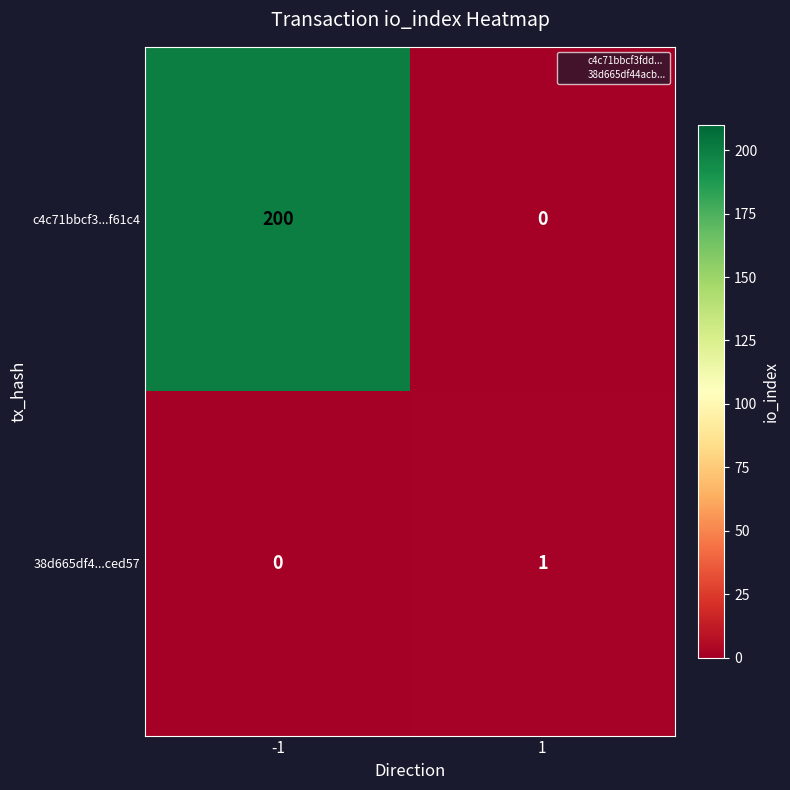

How many series are shown in this chart?

2